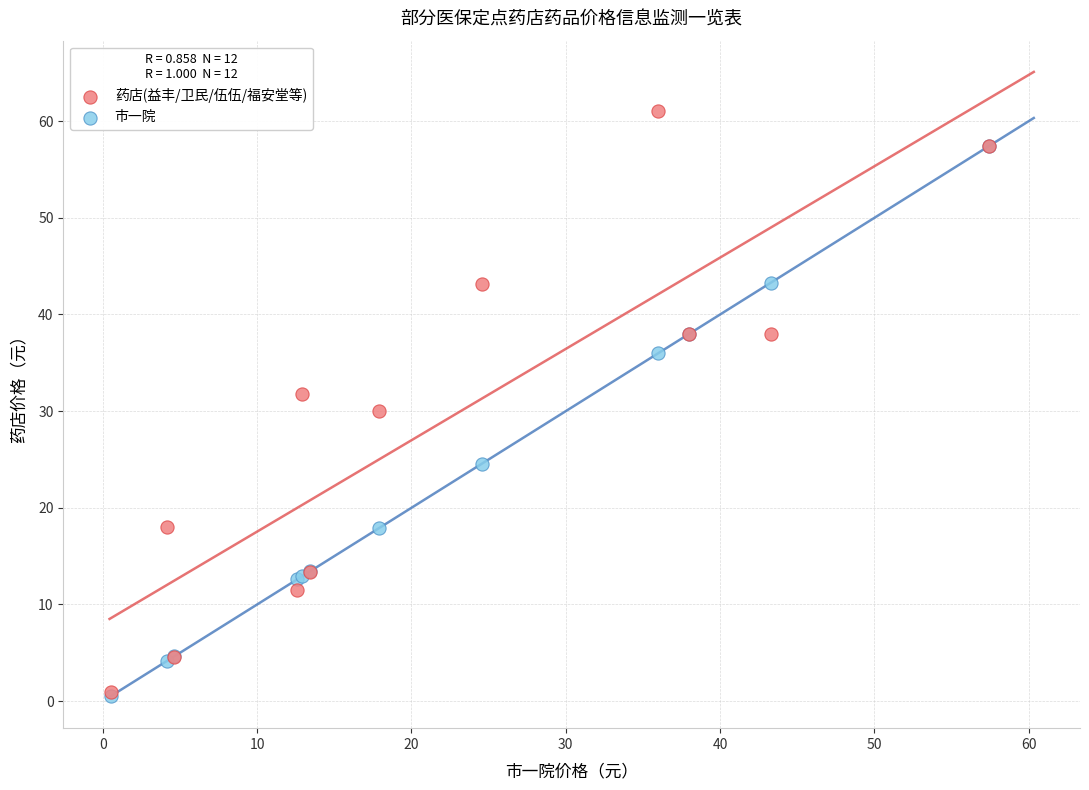

In the 市一院 series, what Y value is closest to 29?

24.6